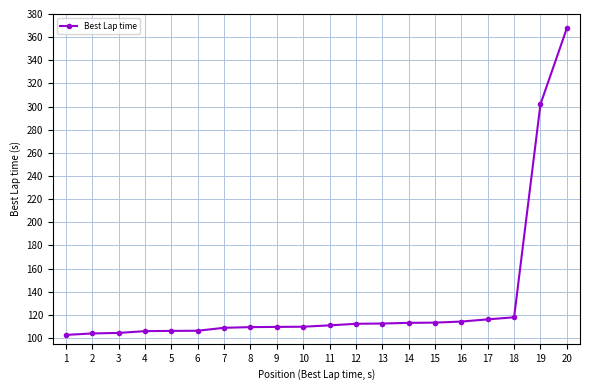

What is the difference between the maximum and minimum values?

264.9